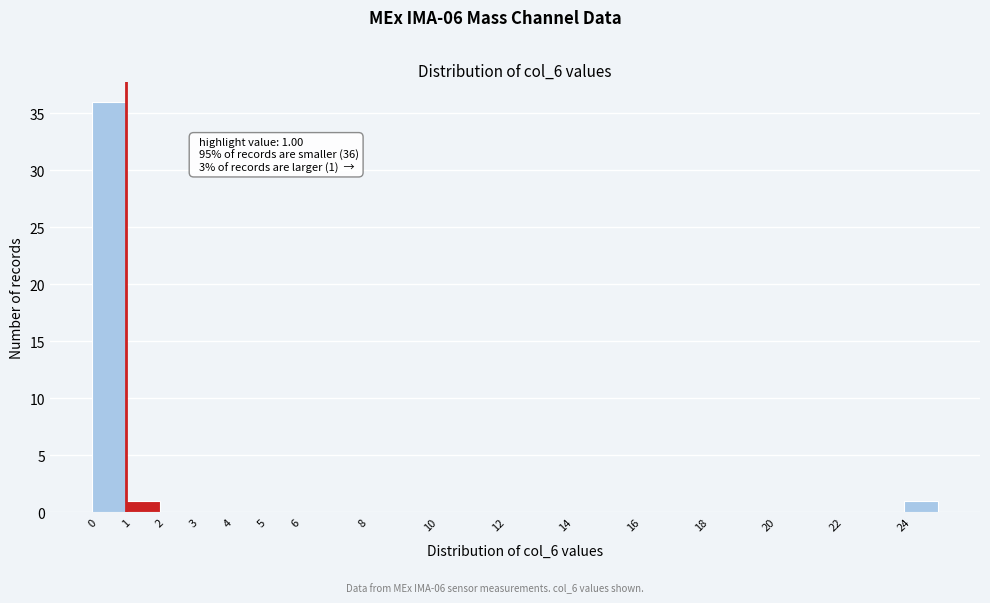

Which range on the x-axis has the tallest bar?

0 to 1